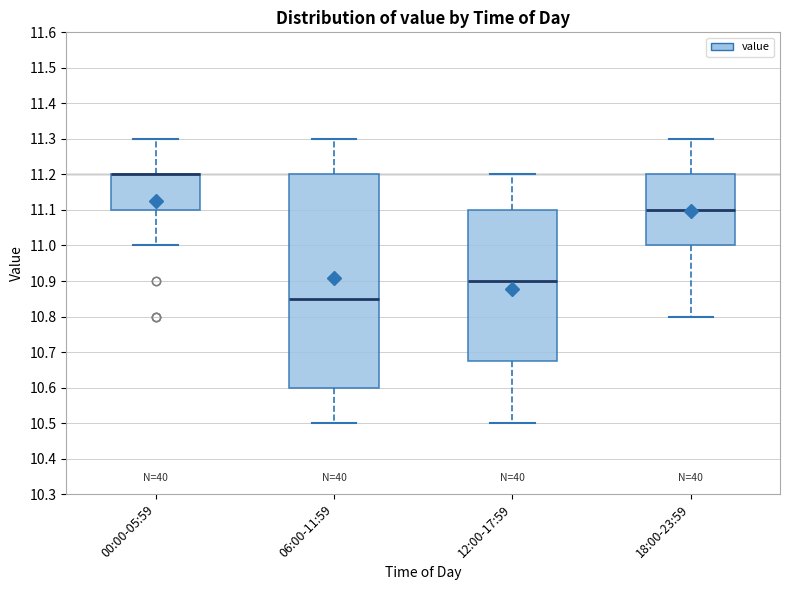

Which box is the tallest, from its lower edge to its upper edge?

06:00-11:59